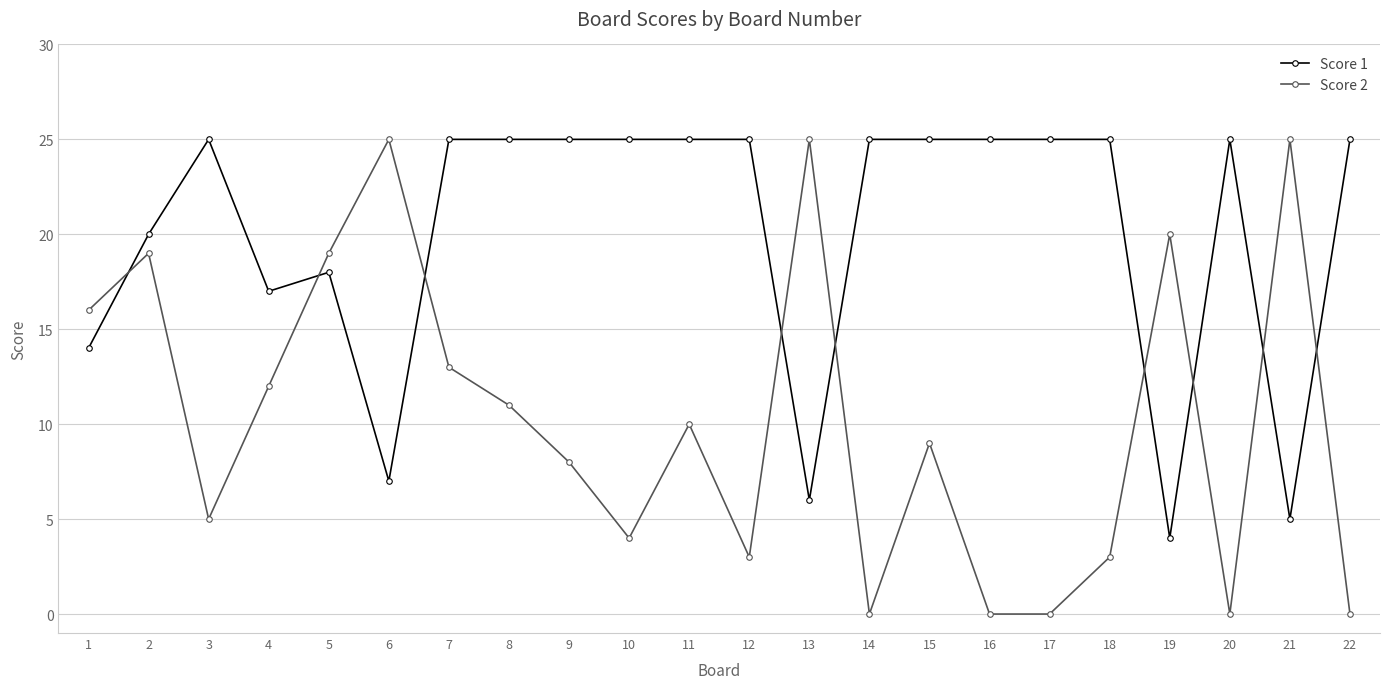

Is it true that Score 2 equals 25 at 13?

True